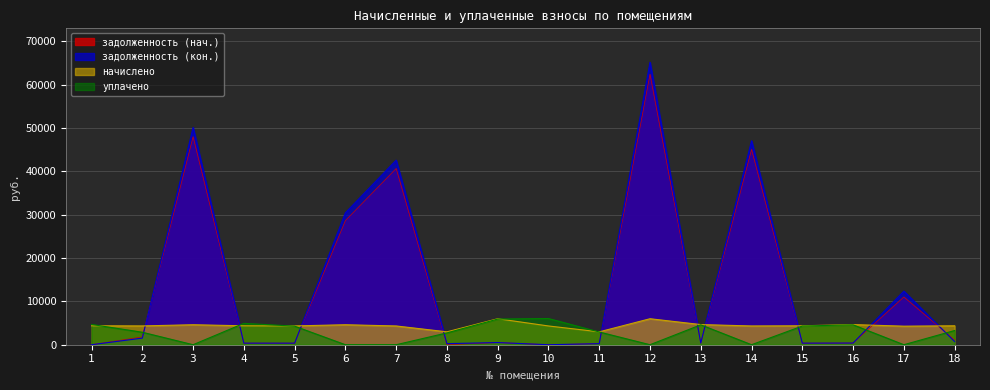

Count the number of data series in this chart.

4